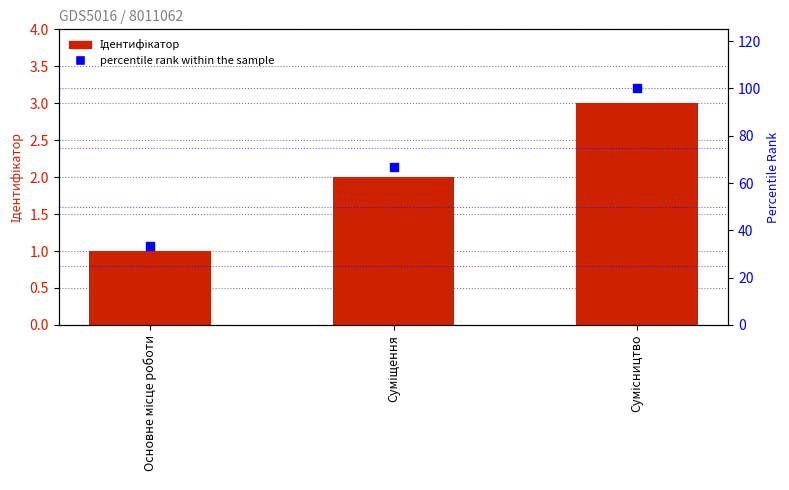

At how many categories does at least one series exceed 78?

1